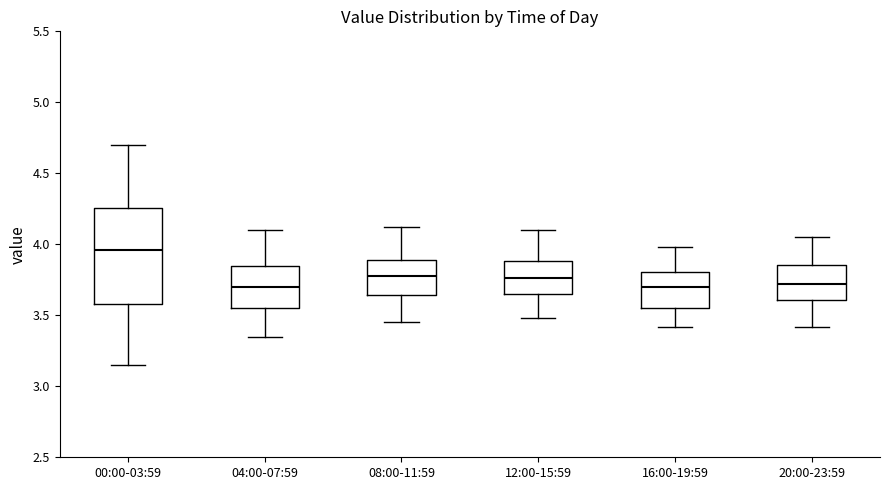

Comparing the boxes themselves (not the whiskers), which one is the tallest?

00:00-03:59